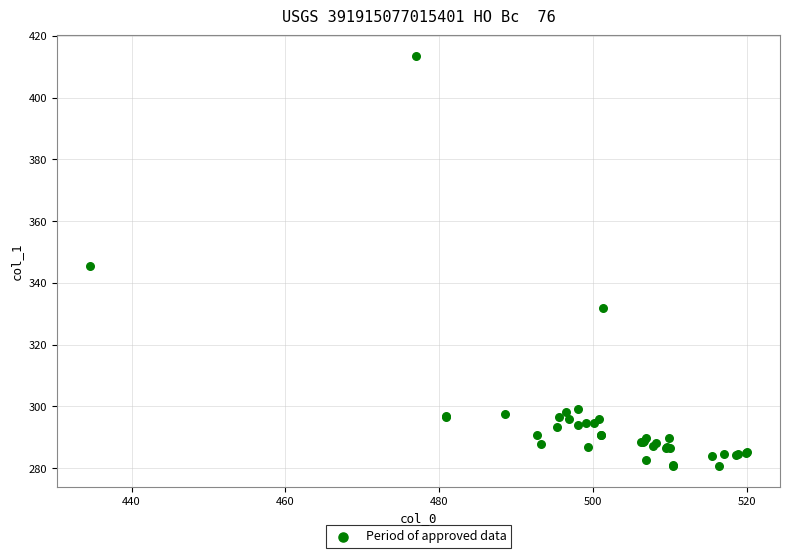

What Y value in the scatter plot is closest to 347?

345.4